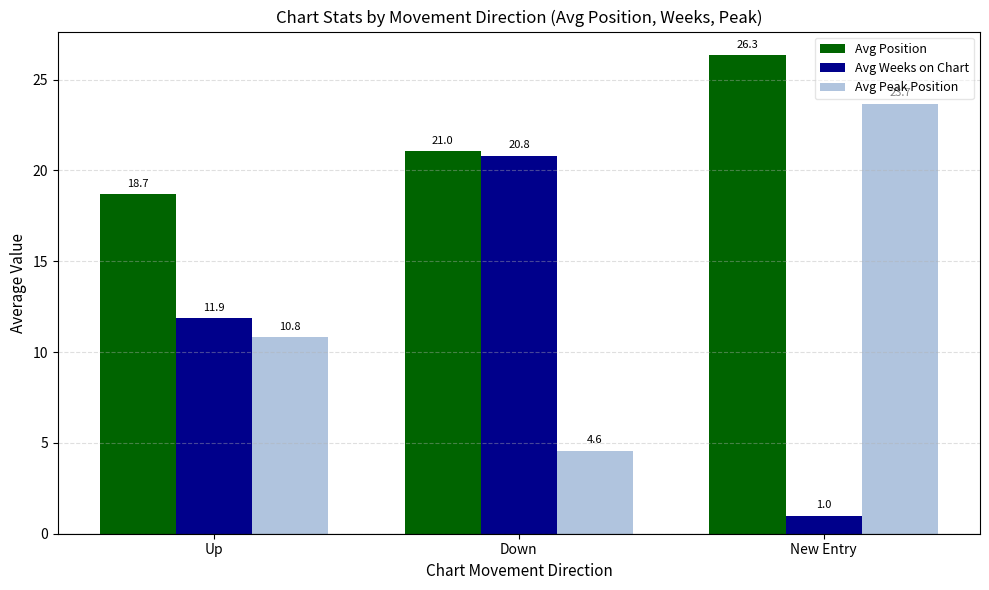

Which category has the lowest value in the Avg Peak Position series?

Down